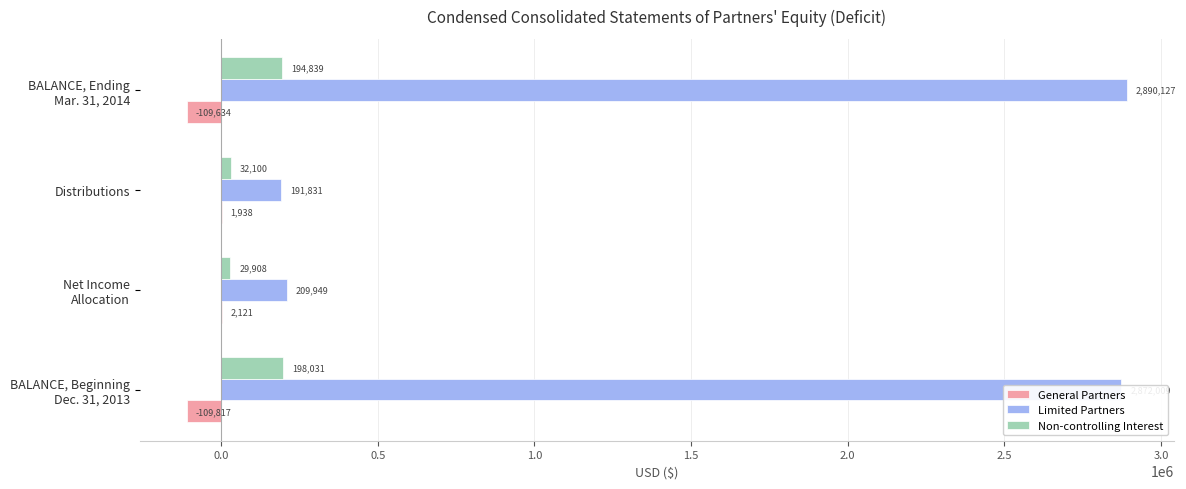

Where is General Partners nearest to the value -53848?

Distributions